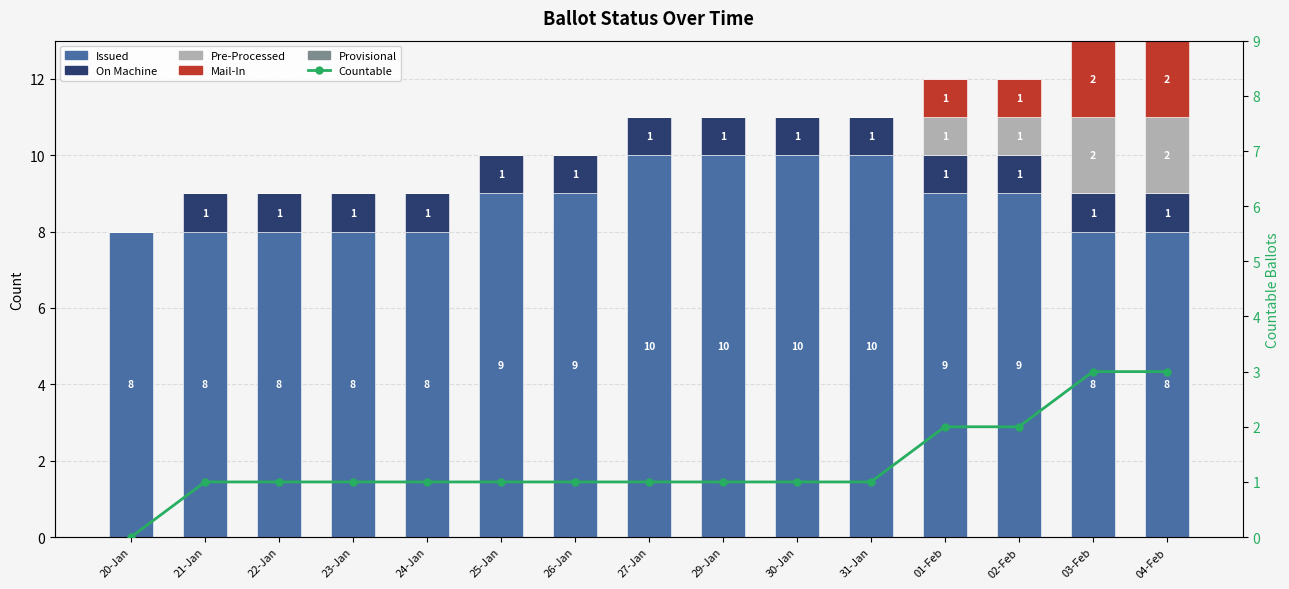

Reading left to right, list all the values displayed in this chart.

Issued: 8	8	8	8	8	9	9	10	10	10	10	9	9	8	8
On Machine: 0	1	1	1	1	1	1	1	1	1	1	1	1	1	1
Pre-Processed: 0	0	0	0	0	0	0	0	0	0	0	1	1	2	2
Mail-In: 0	0	0	0	0	0	0	0	0	0	0	1	1	2	2
Provisional: 0	0	0	0	0	0	0	0	0	0	0	0	0	0	0
Countable: 0	1	1	1	1	1	1	1	1	1	1	2	2	3	3